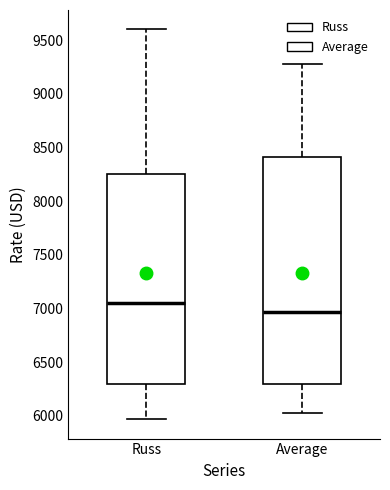

Comparing the boxes themselves (not the whiskers), which one is the tallest?

Average